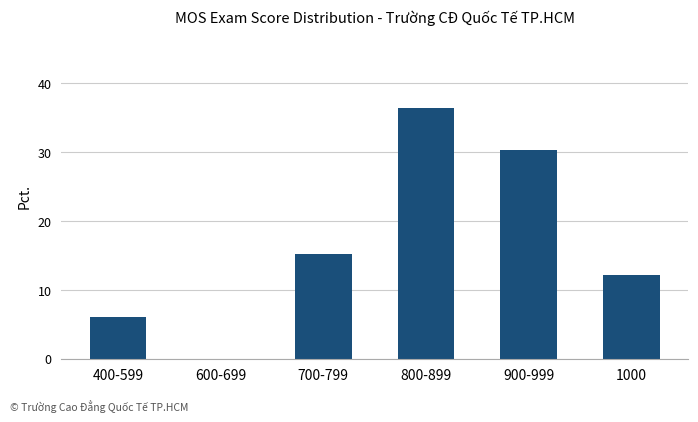

What is the ratio of the value at 900-999 to the value at 400-599?

5.0